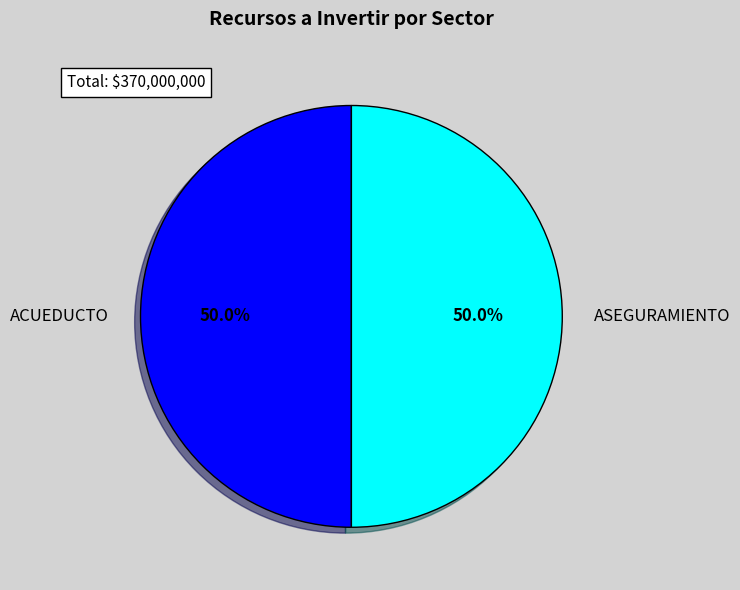

Count the number of slices in the pie.

2